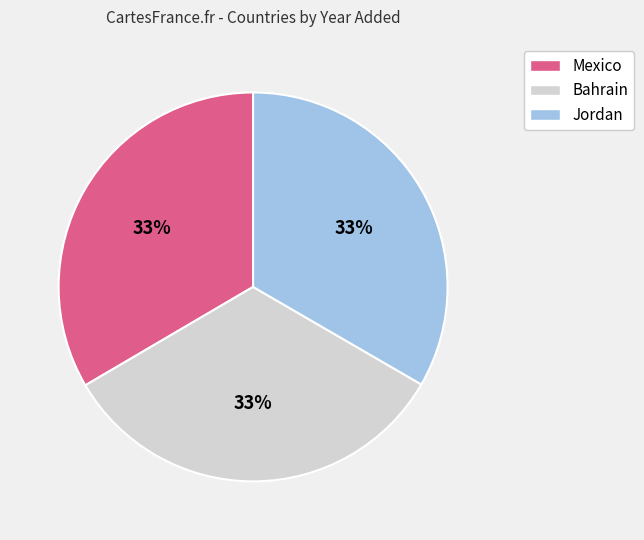

The Mexico slice represents 33% of the pie. True or false?

True